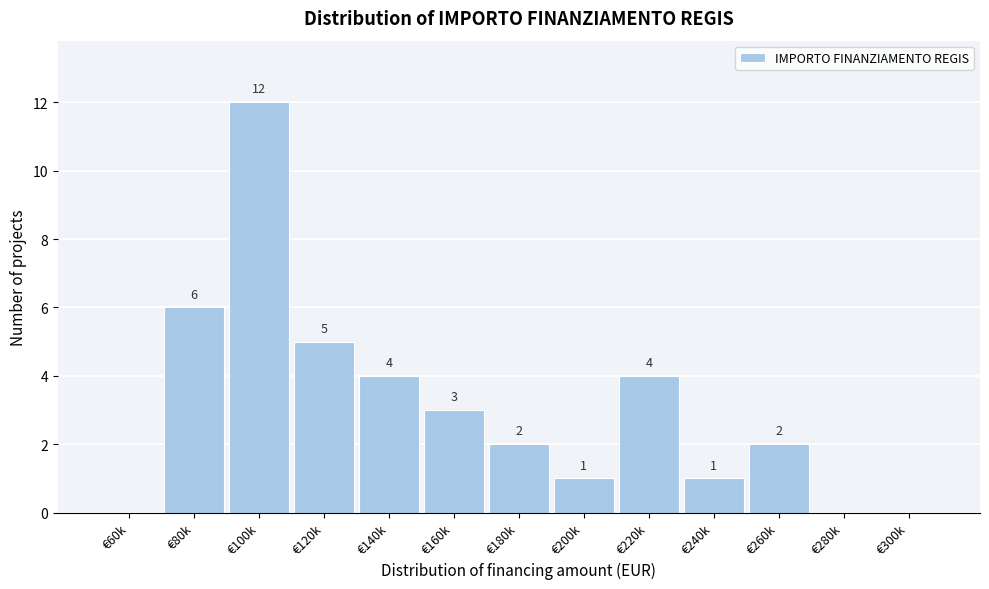

Reading left to right, transcribe all the data shown in this chart.

€60k=0	€80k=6	€100k=12	€120k=5	€140k=4	€160k=3	€180k=2	€200k=1	€220k=4	€240k=1	€260k=2	€280k=0	€300k=0